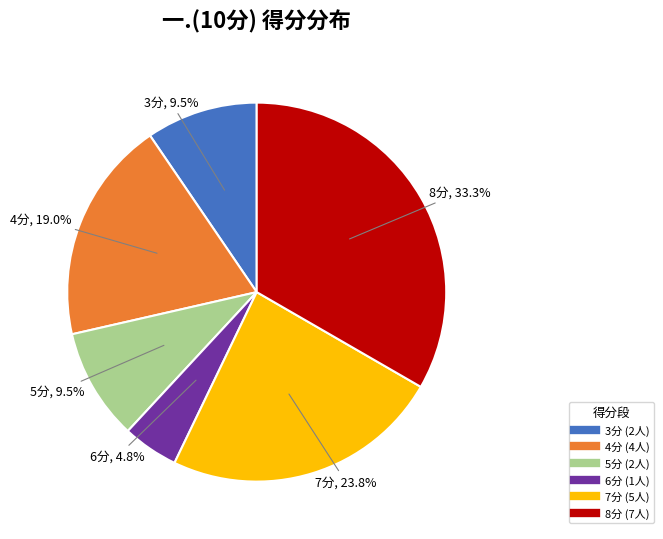

Does any single category account for the majority?

No